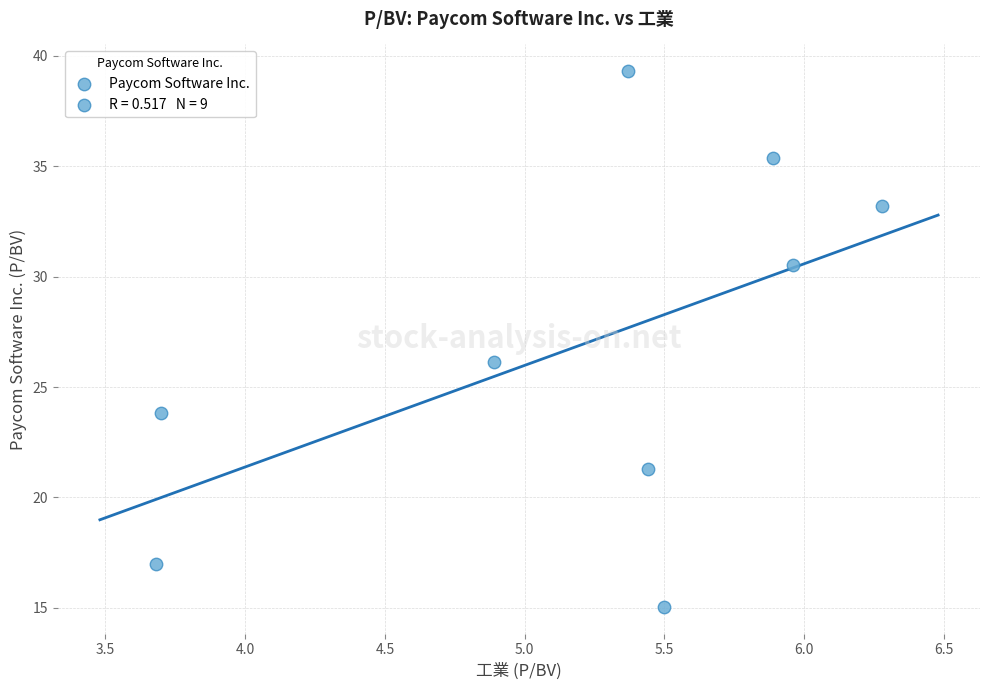

What Y value in the scatter plot is closest to 27?

26.1